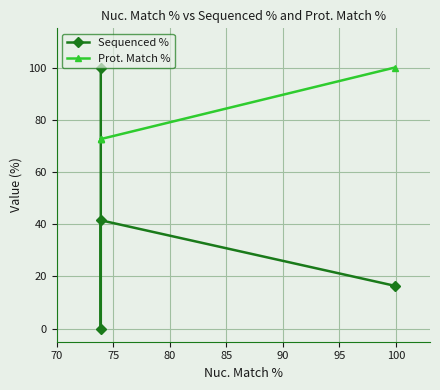

What is the value of the Sequenced % point at the 3rd from the left?

41.5